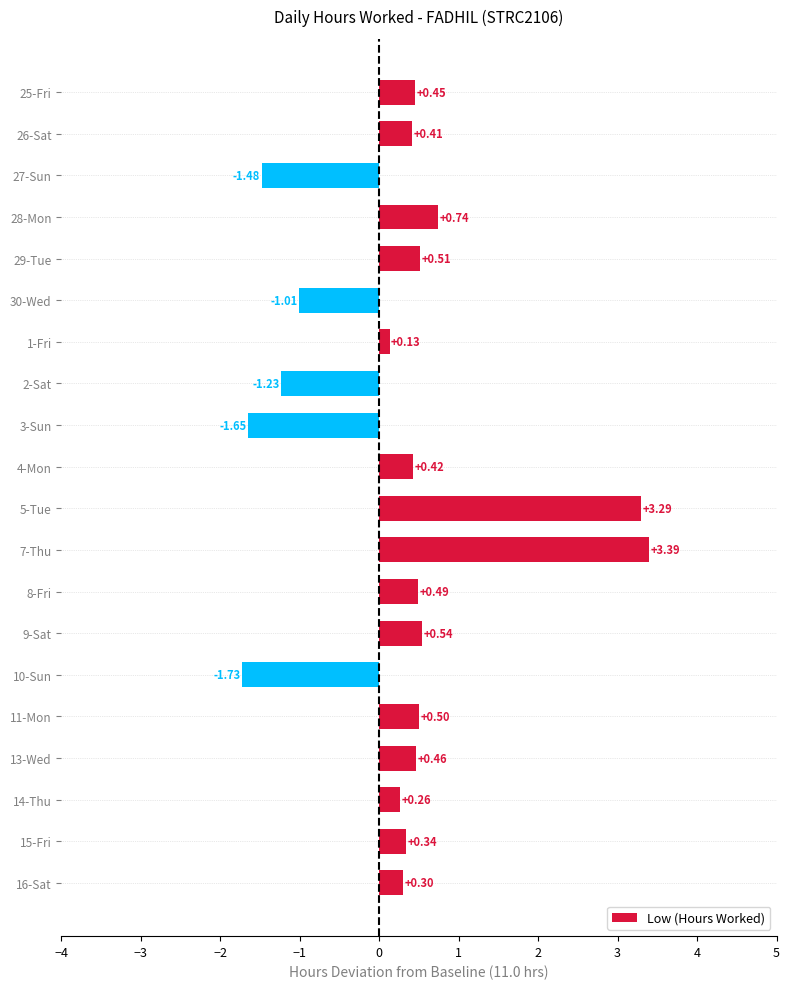

List the labels in order of value, smallest first.

10-Sun, 3-Sun, 27-Sun, 2-Sat, 30-Wed, 1-Fri, 14-Thu, 16-Sat, 15-Fri, 26-Sat, 4-Mon, 25-Fri, 13-Wed, 8-Fri, 11-Mon, 29-Tue, 9-Sat, 28-Mon, 5-Tue, 7-Thu